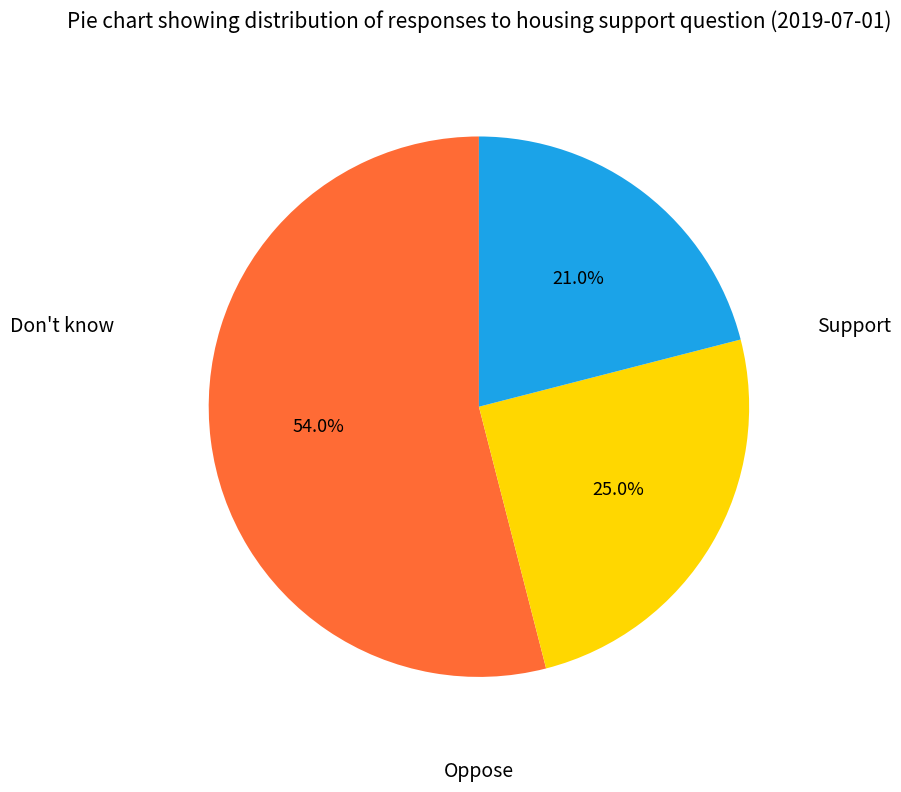

Is it true that Support is 54% of the pie?

True